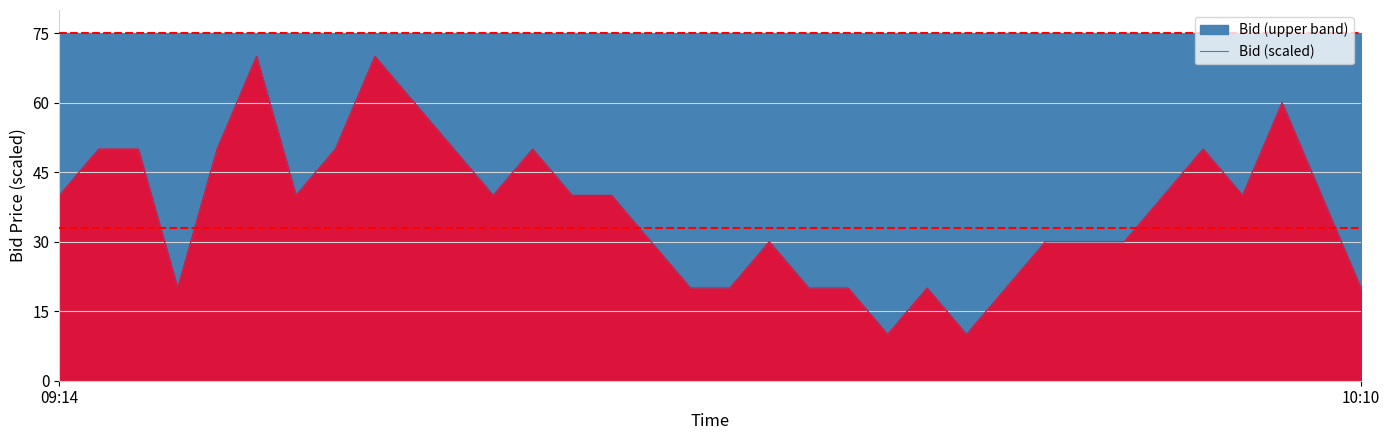

What is the sum of all values?

1260.0